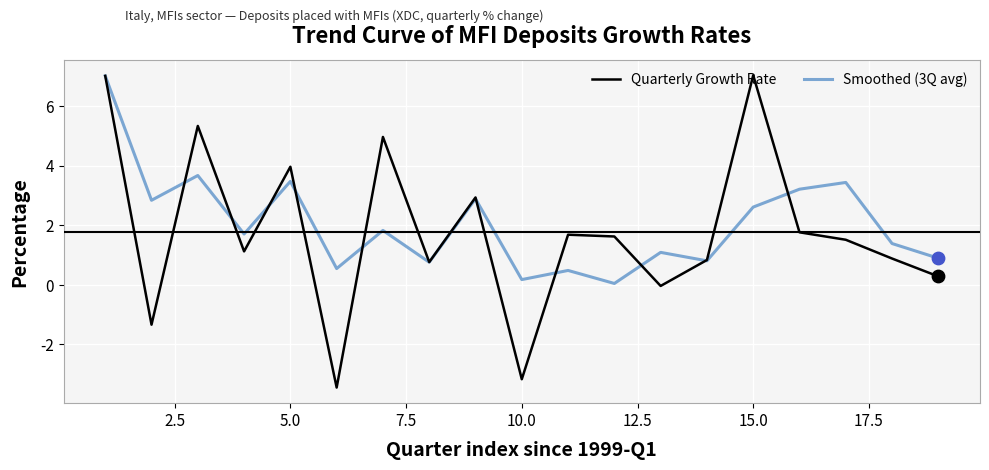

Which series has the largest range (max minus min)?

Quarterly Growth Rate